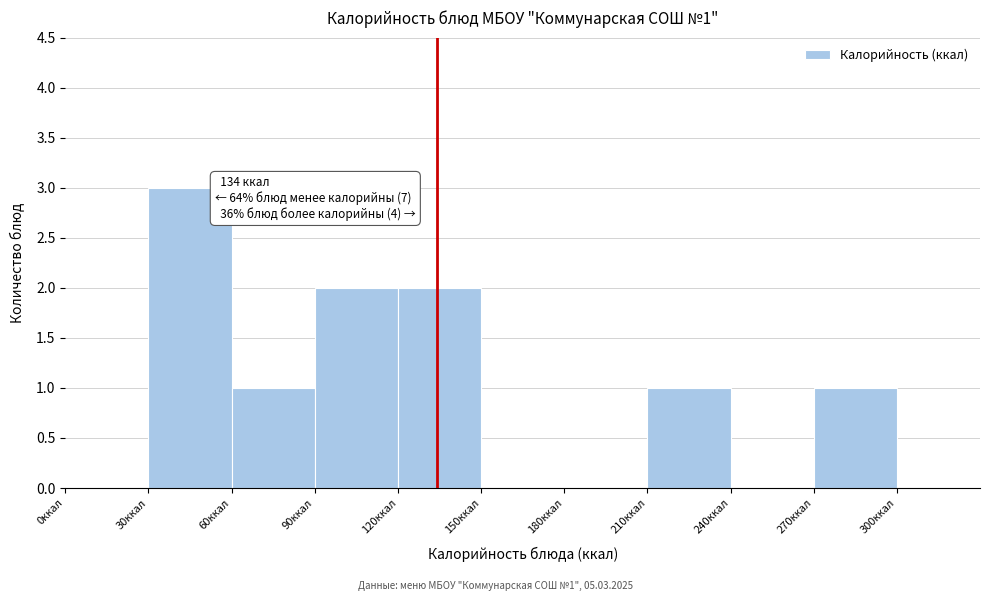

Over which range of the x-axis is the bar tallest?

30 to 60